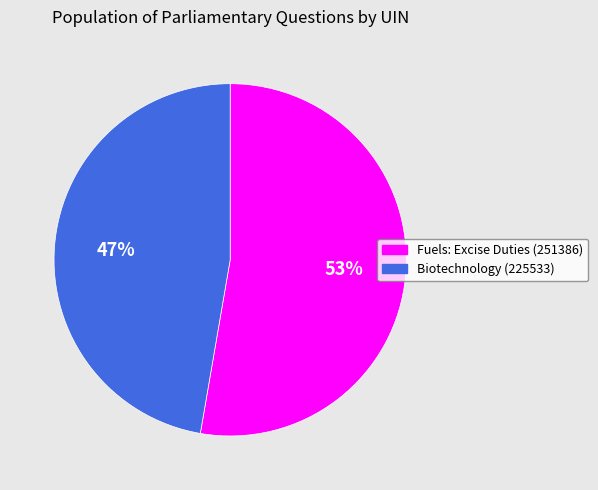

True or false: Fuels: Excise Duties (251386) accounts for 53% of the total.

True